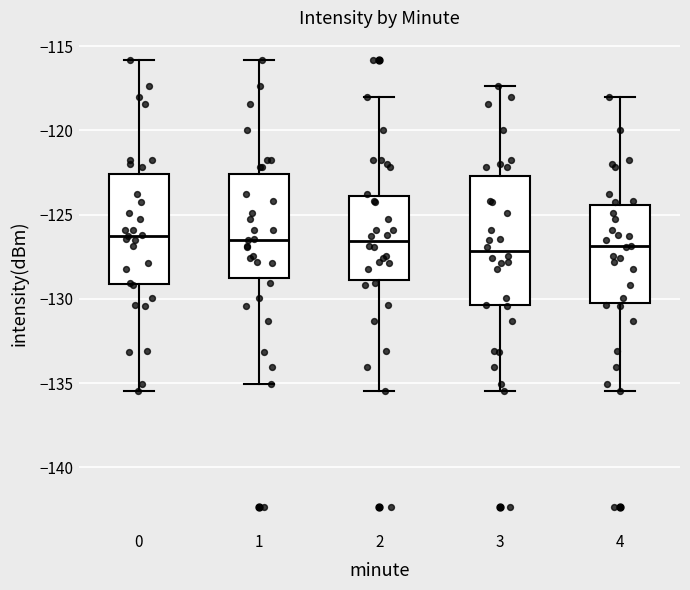

Comparing the boxes themselves (not the whiskers), which one is the tallest?

3